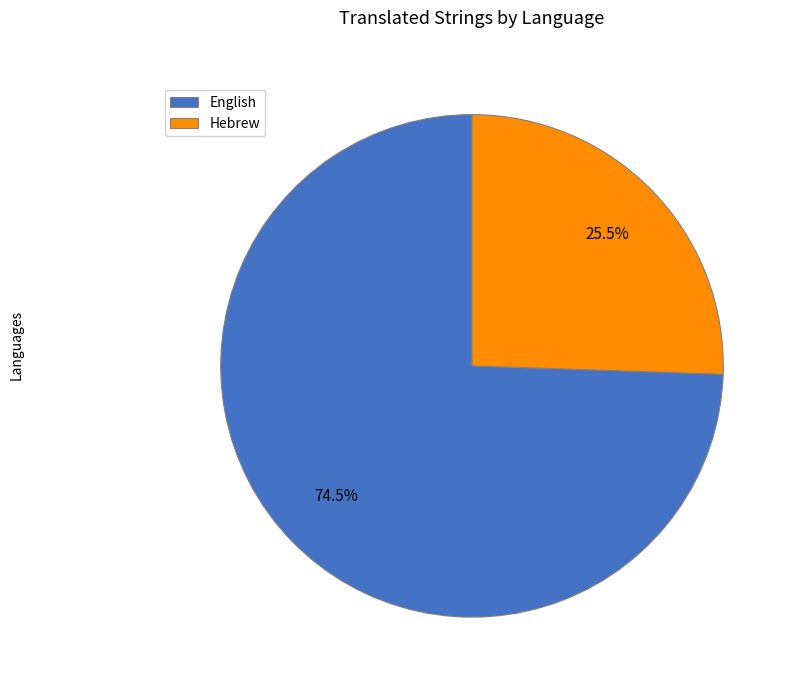

Rank the categories by value from highest to lowest.

English, Hebrew